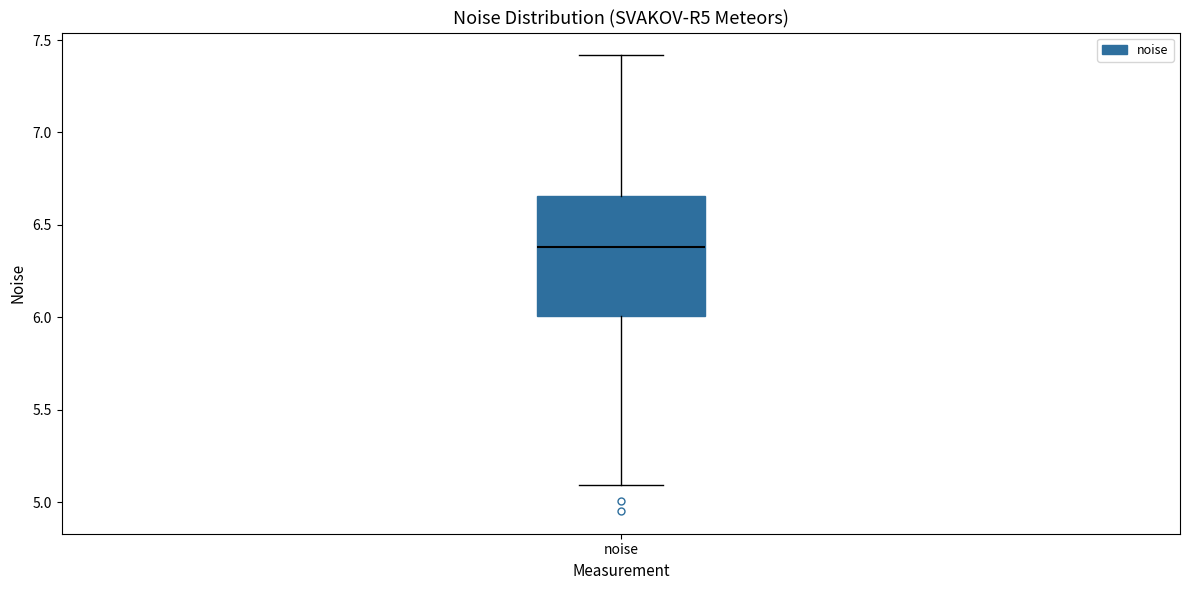

Transcribe this box plot: give where the median line is, the range the box spans, and where the two whiskers end, as read against the y-axis. The values are not printed on the chart, so give them approximately, as read against the axis.

median 6.40, box 6.00 to 6.65, whiskers 5.10 to 7.40